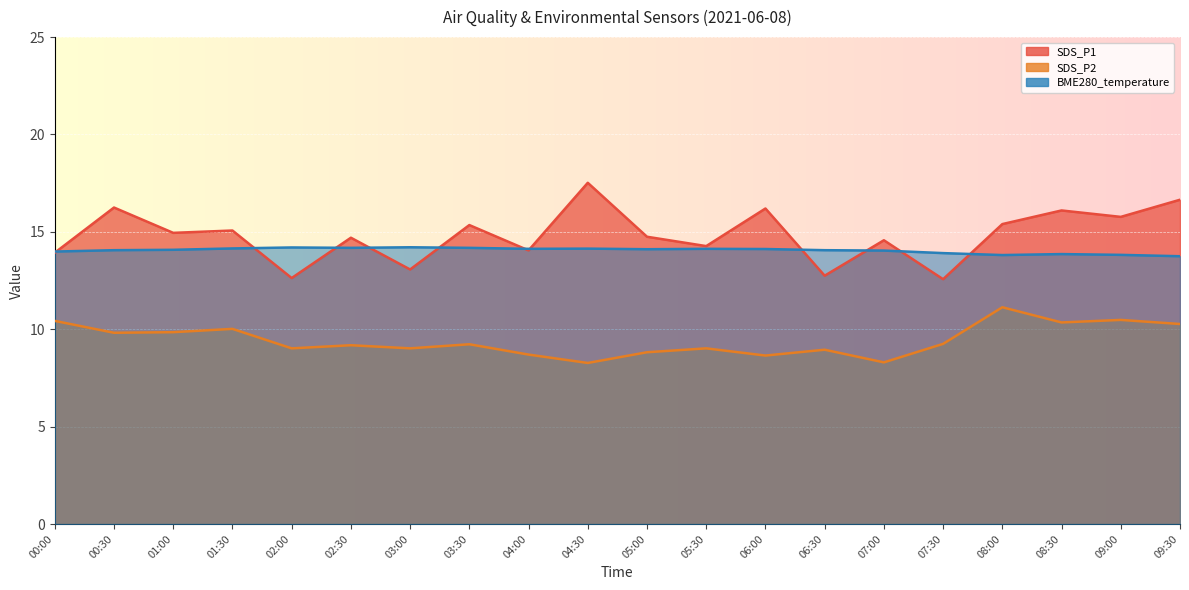

Between 00:00 and 03:30, which is larger?

03:30